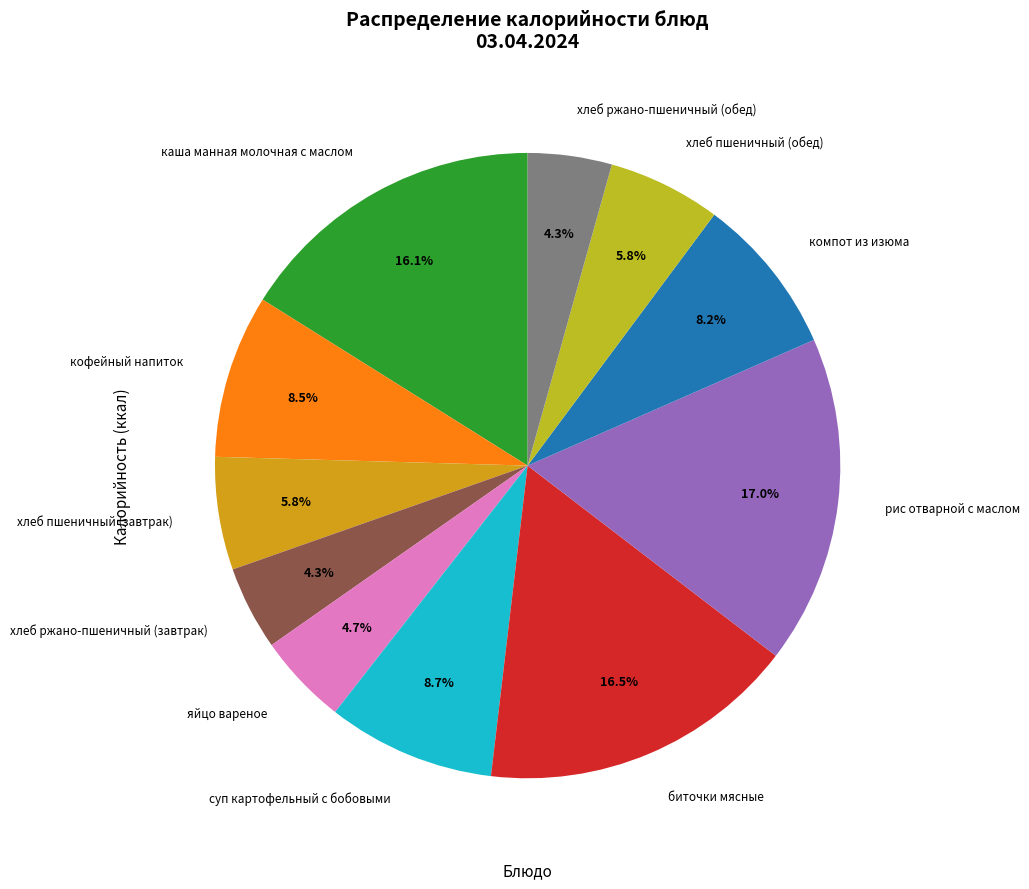

What percentage do биточки мясные and хлеб ржано-пшеничный (обед) together represent?

20.8%